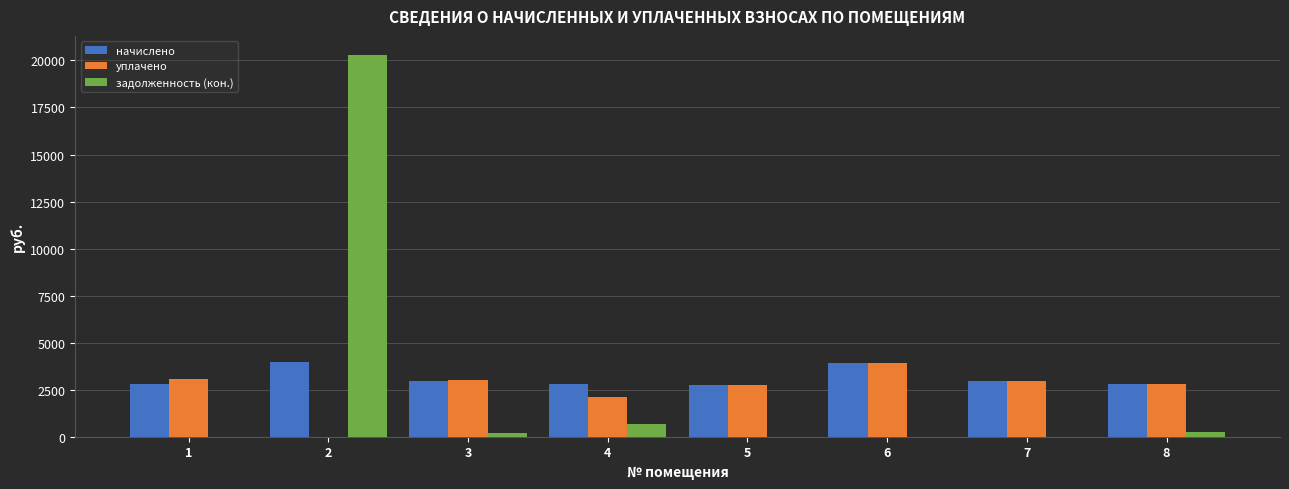

How many categories are shown in the chart?

8